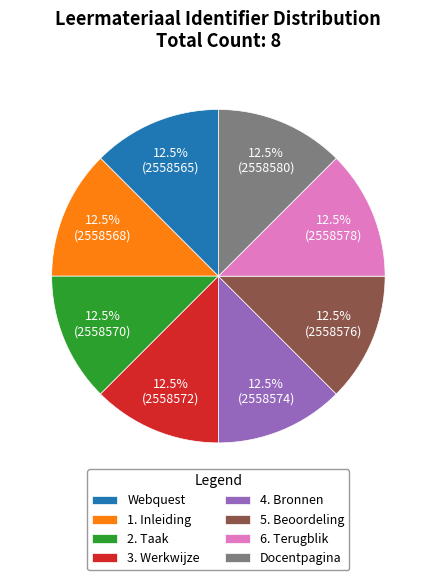

Approximately how many times larger is the value at 2. Taak compared to 1. Inleiding?

1.0